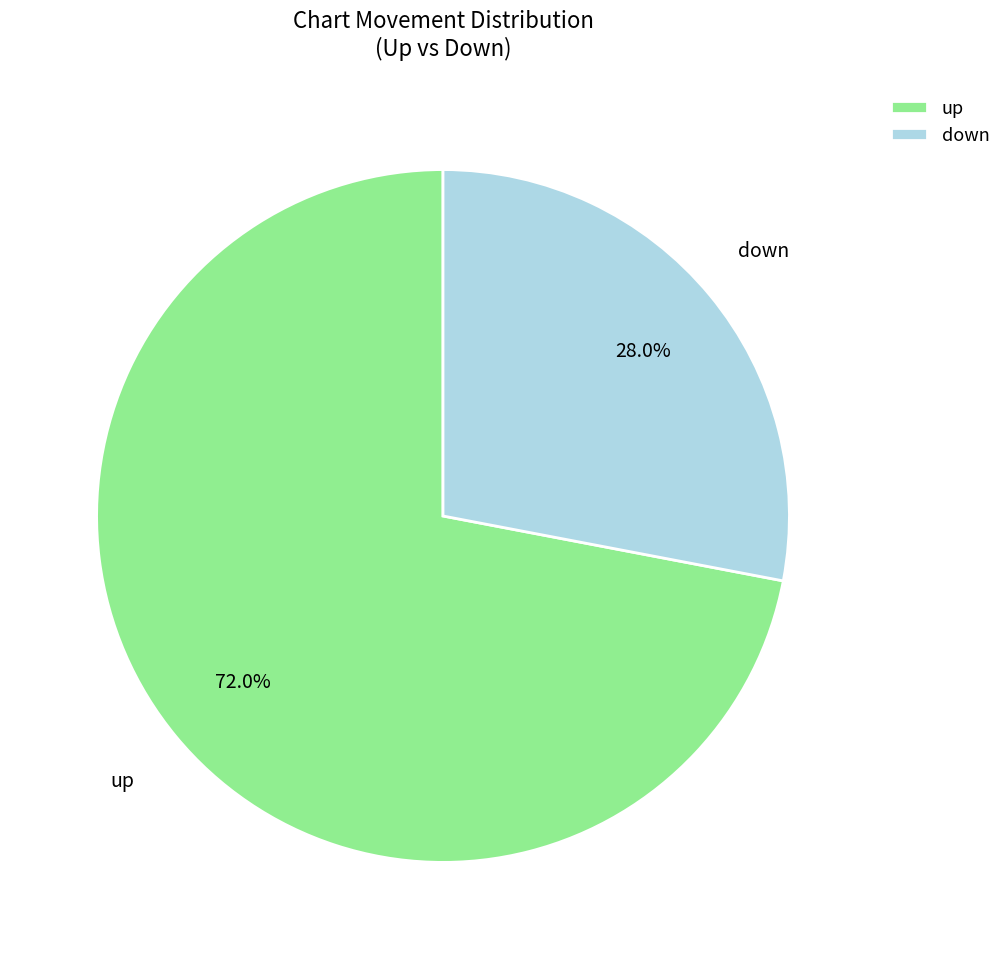

Does up account for over 50% of the chart?

Yes